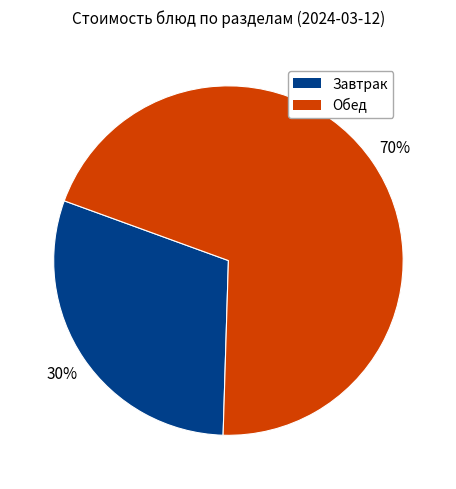

How many segments does this pie chart have?

2